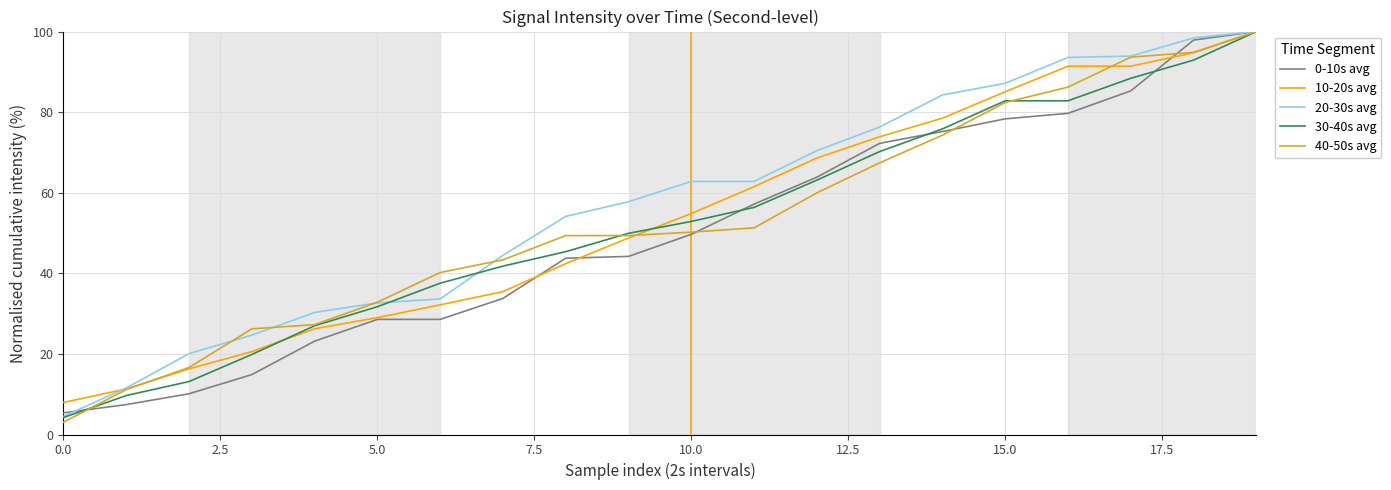

What is the highest value of the 10-20s avg series?

100.0